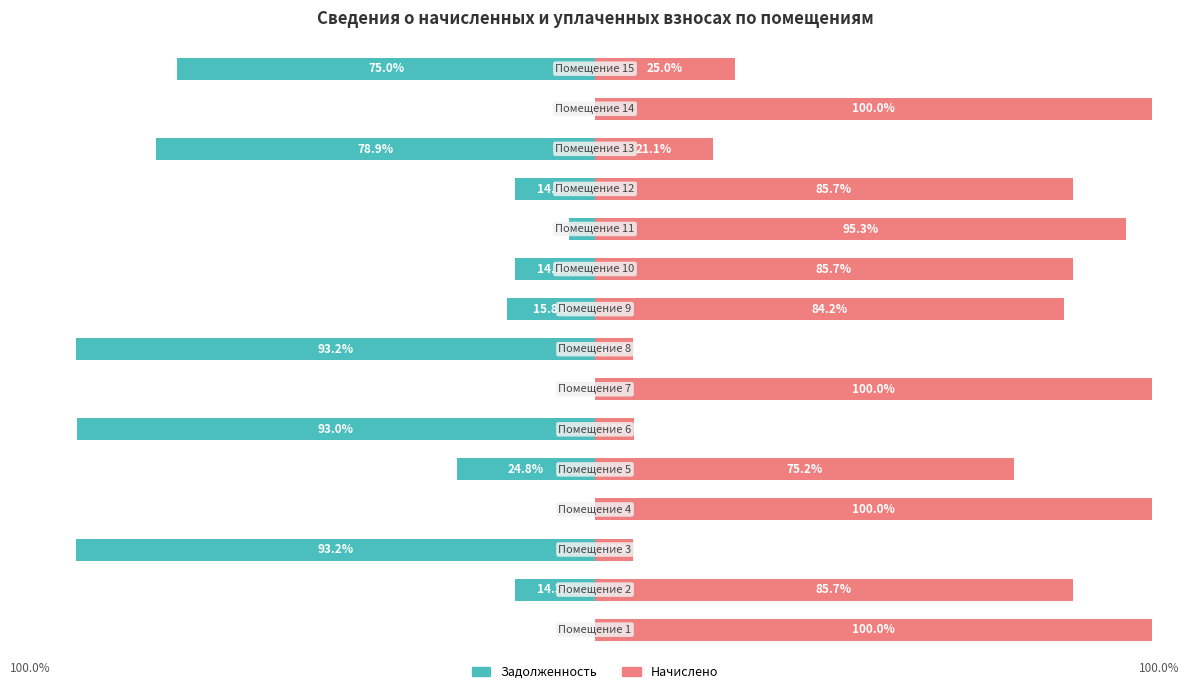

What is the sum of all Начислено values?

978.6